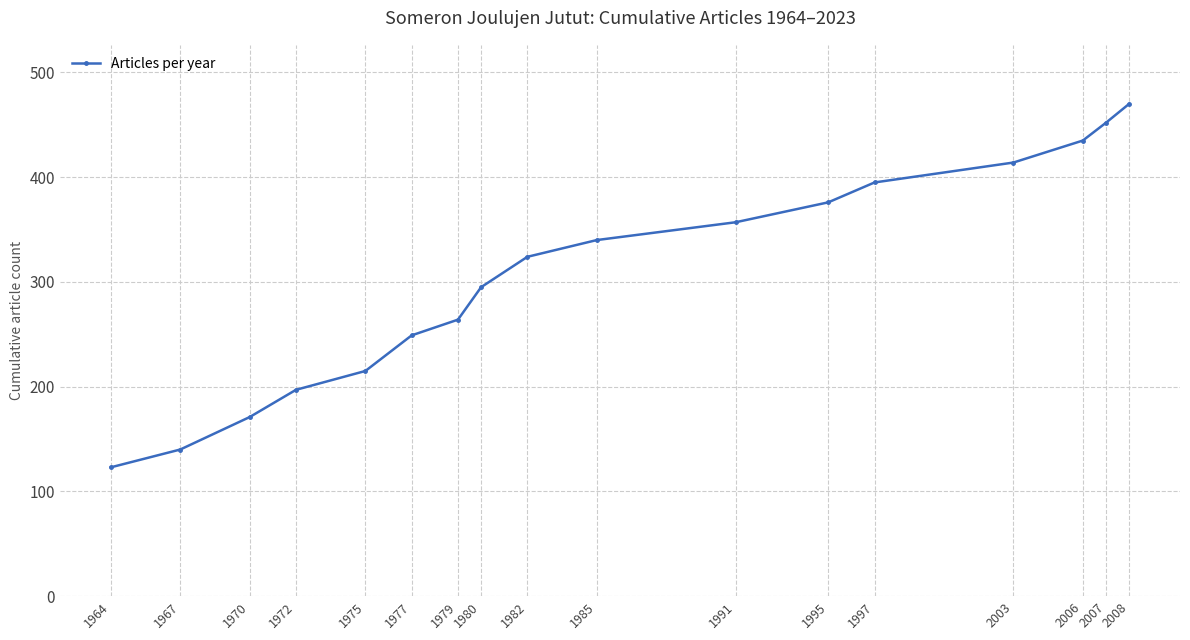

Which category has the lowest value across all series?

1964